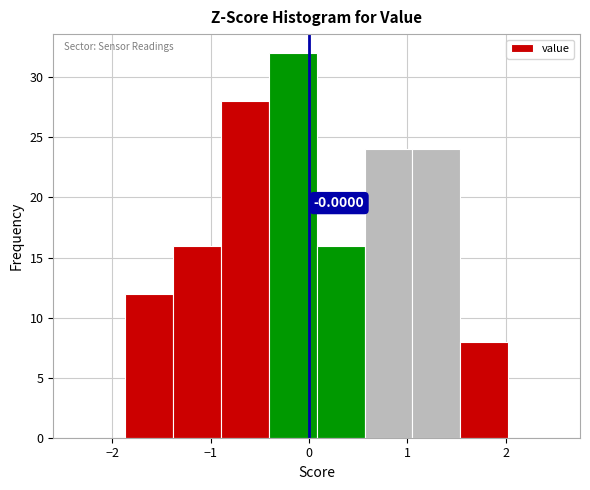

Over which range of the x-axis is the bar tallest?

-0.4 to 0.1